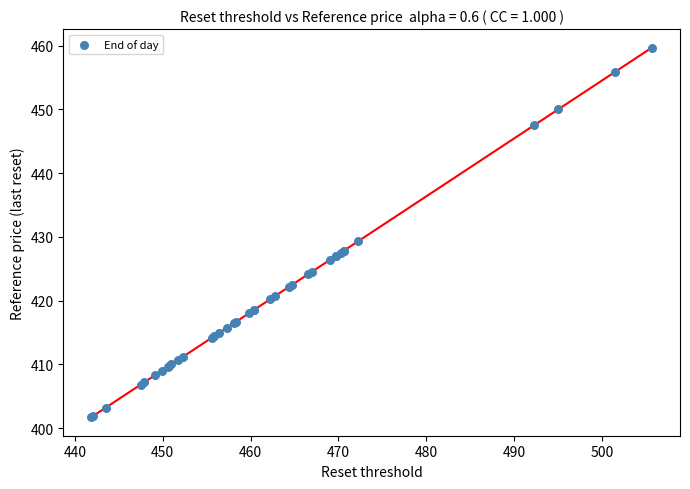

What Y value in the scatter plot is closest to 430?

429.3